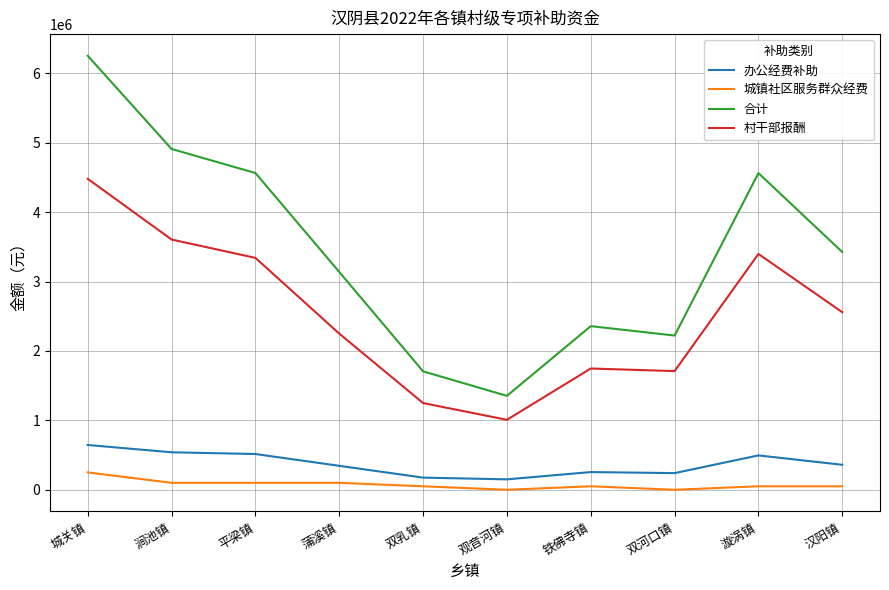

True or false: 合计 has more than 1 interior local peaks.

True